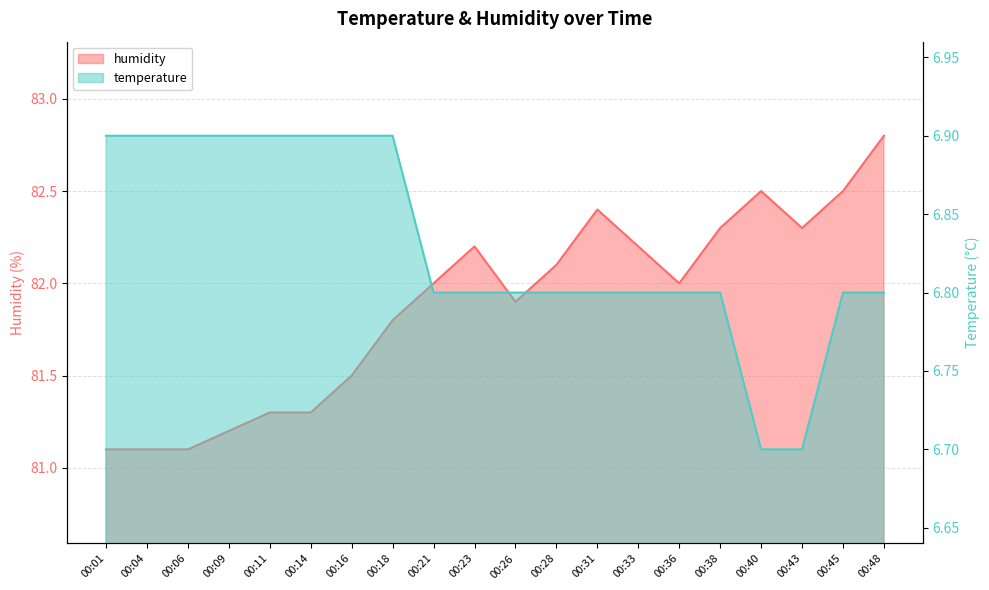

Reading right to left, list all the values displayed in this chart.

temperature: 00:48=6.8	00:45=6.8	00:43=6.7	00:40=6.7	00:38=6.8	00:36=6.8	00:33=6.8	00:31=6.8	00:28=6.8	00:26=6.8	00:23=6.8	00:21=6.8	00:18=6.9	00:16=6.9	00:14=6.9	00:11=6.9	00:09=6.9	00:06=6.9	00:04=6.9	00:01=6.9
humidity: 00:48=82.8	00:45=82.5	00:43=82.3	00:40=82.5	00:38=82.3	00:36=82.0	00:33=82.2	00:31=82.4	00:28=82.1	00:26=81.9	00:23=82.2	00:21=82.0	00:18=81.8	00:16=81.5	00:14=81.3	00:11=81.3	00:09=81.2	00:06=81.1	00:04=81.1	00:01=81.1